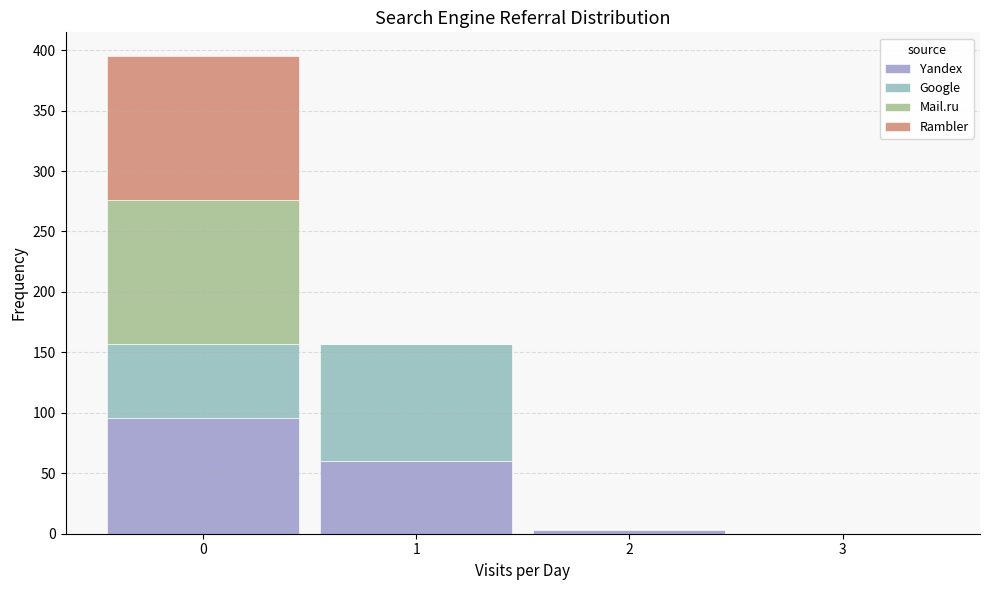

Which range on the x-axis has the tallest stacked bar (by total height)?

-0.5 to 0.5